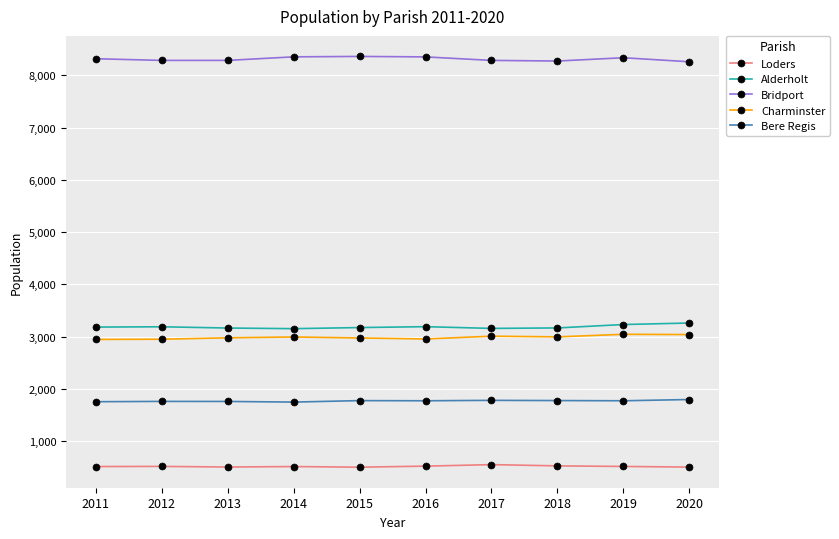

Is it true that Bere Regis equals 1775 at 2016?

True